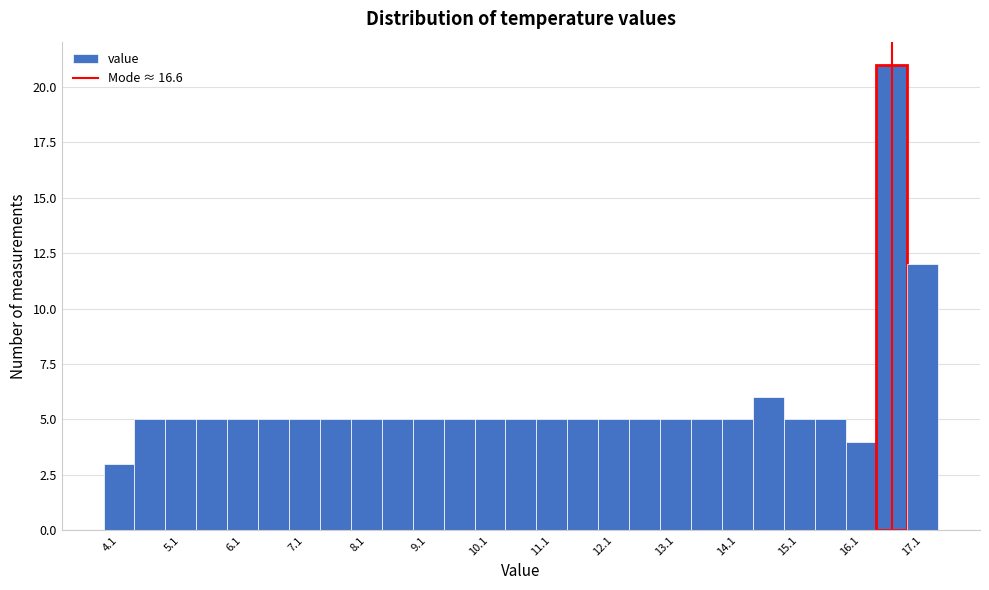

Over which range of the x-axis is the bar tallest?

16.35 to 16.85